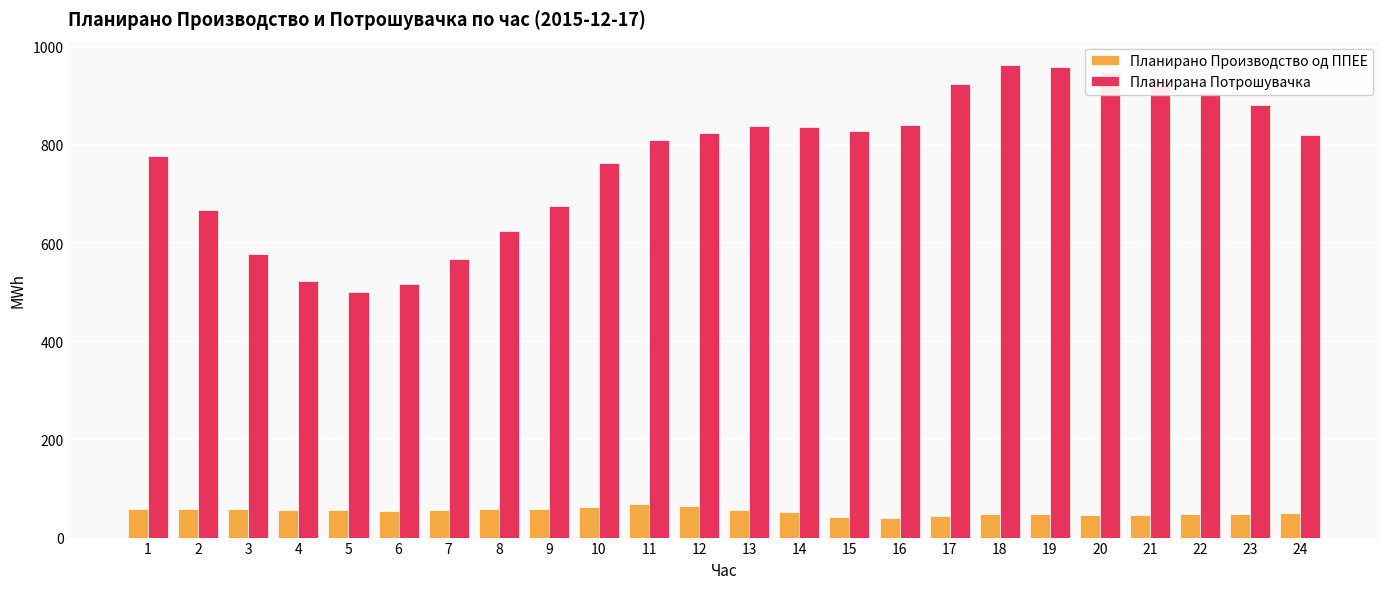

How many values in the Планирана Потрошувачка series exceed 823?

12